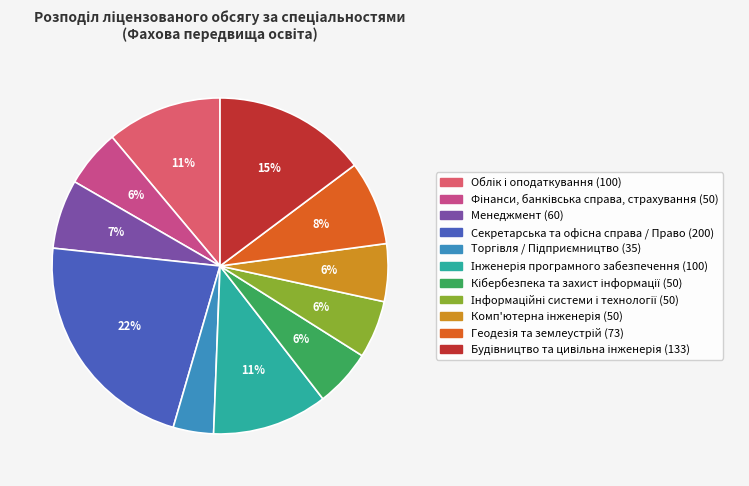

To the nearest percent, what is the average slice percentage?

9%